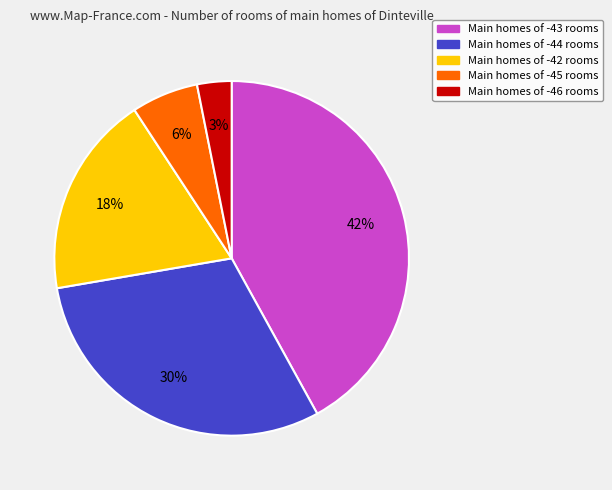

Is there a majority slice in this chart?

No